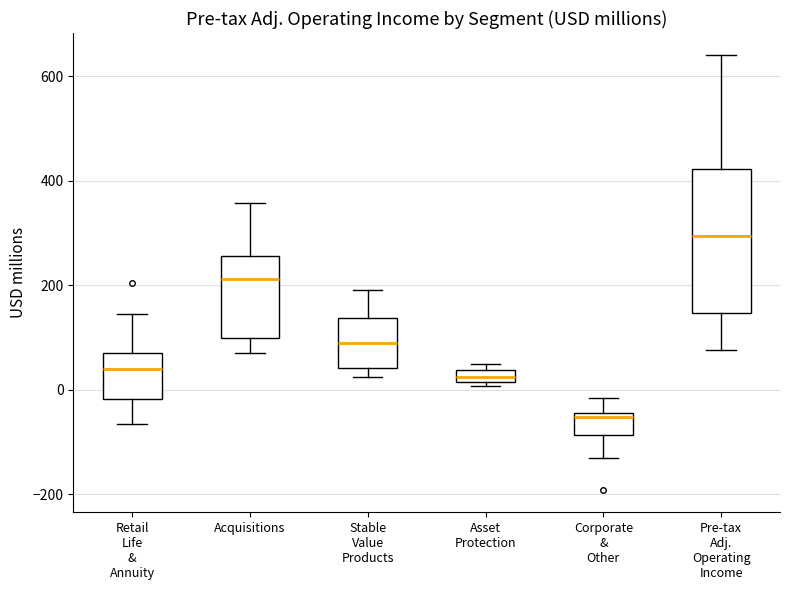

Comparing the boxes themselves (not the whiskers), which one is the tallest?

Pre-tax Adj. Operating Income